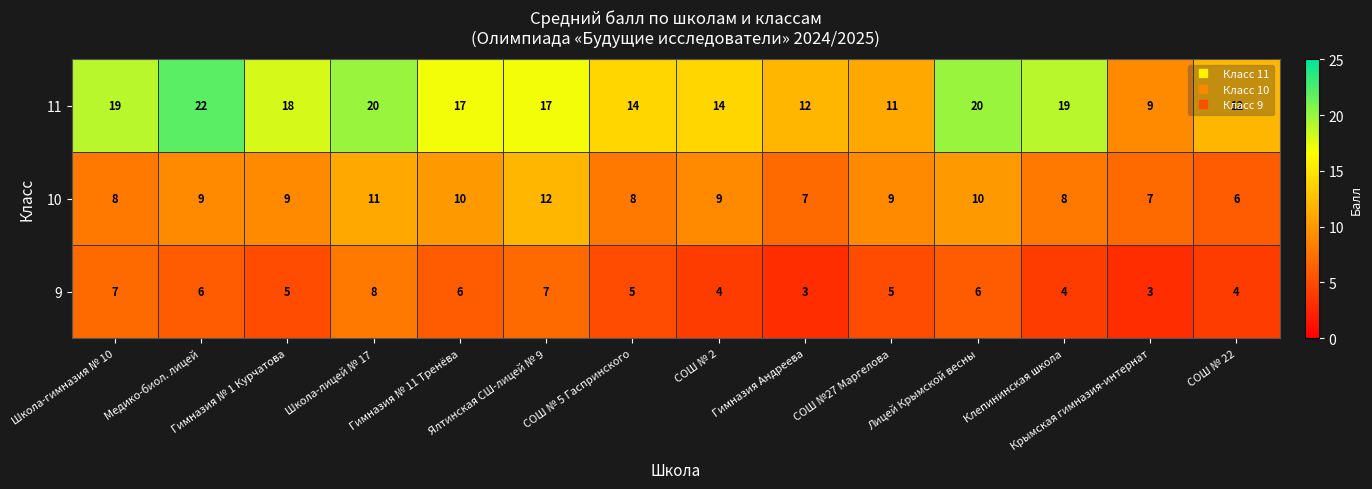

What value does the 10 series have at Гимназия Андреева?

7